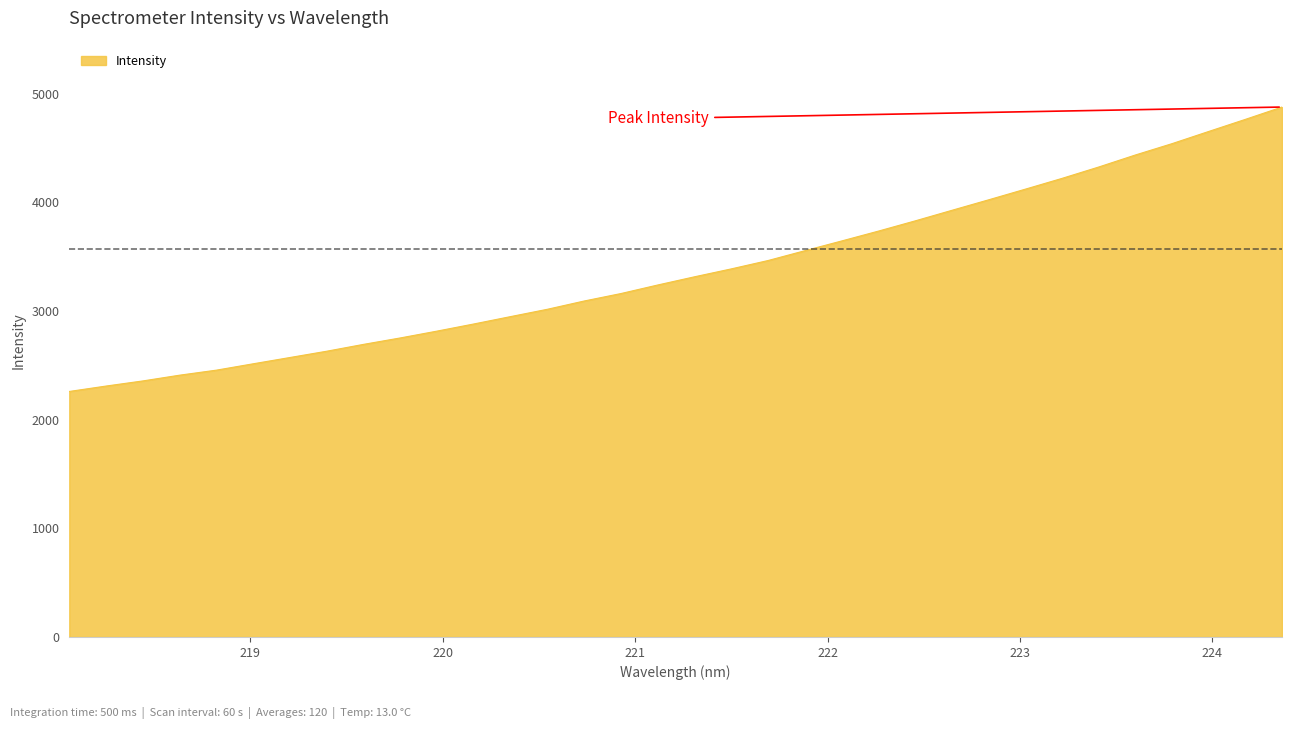

How many values are below 3313?

17